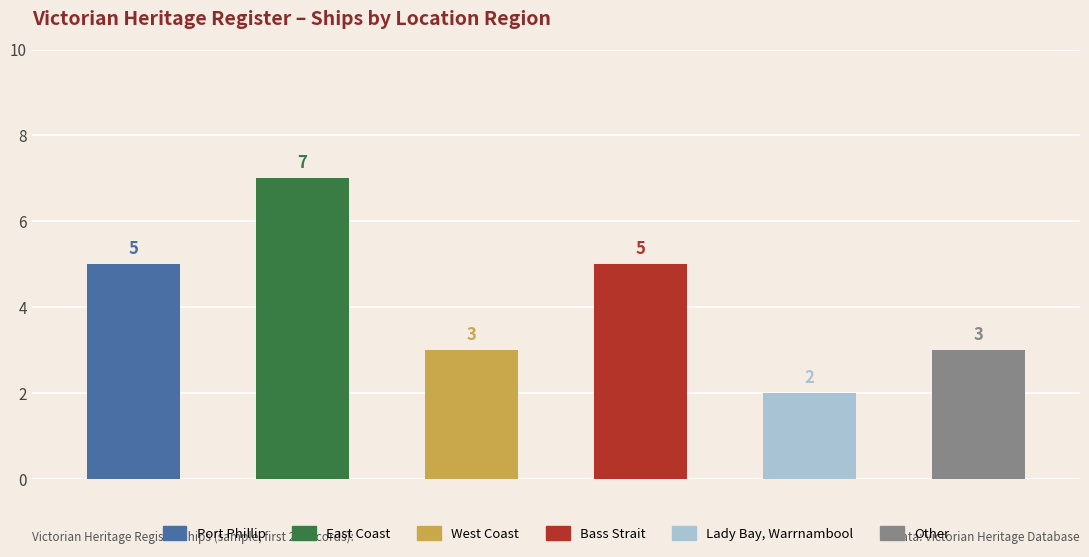

True or false: the data shows 8 at Port Phillip.

False